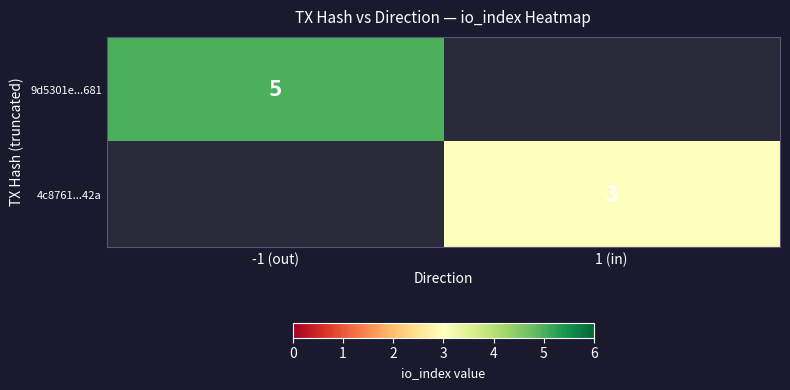

Is it true that 4c8761...42a equals 1 at 1 (in)?

False